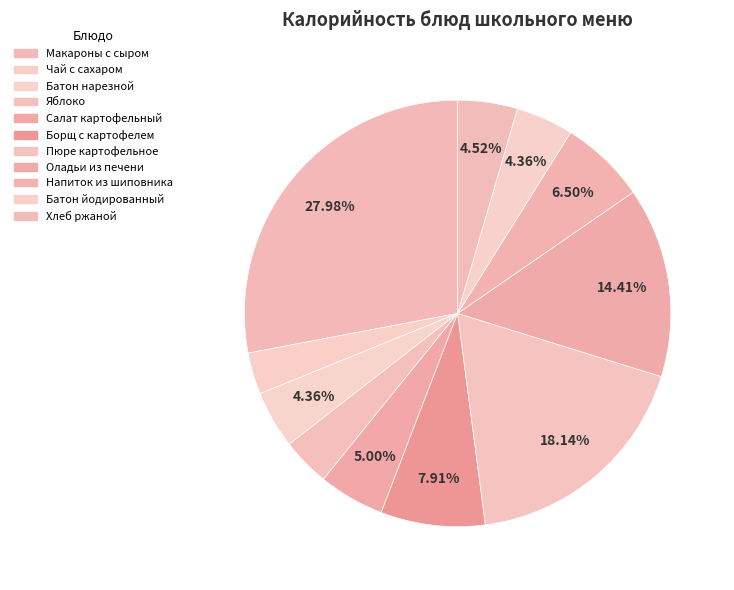

Which category has the smallest portion of the pie?

Чай с сахаром